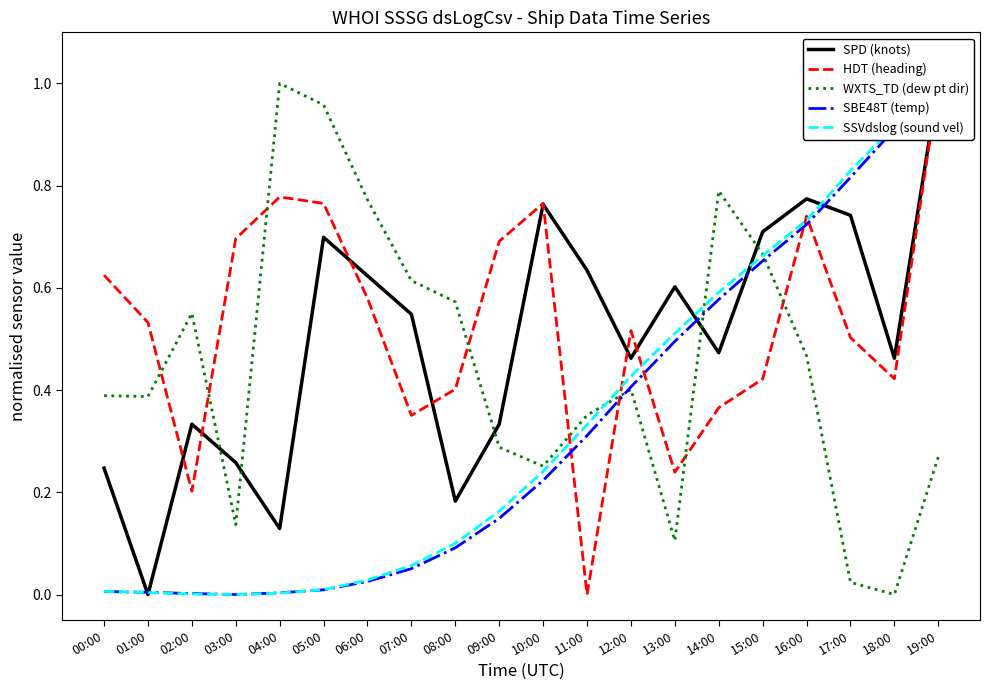

What is the highest value of the HDT (heading) series?

1.0